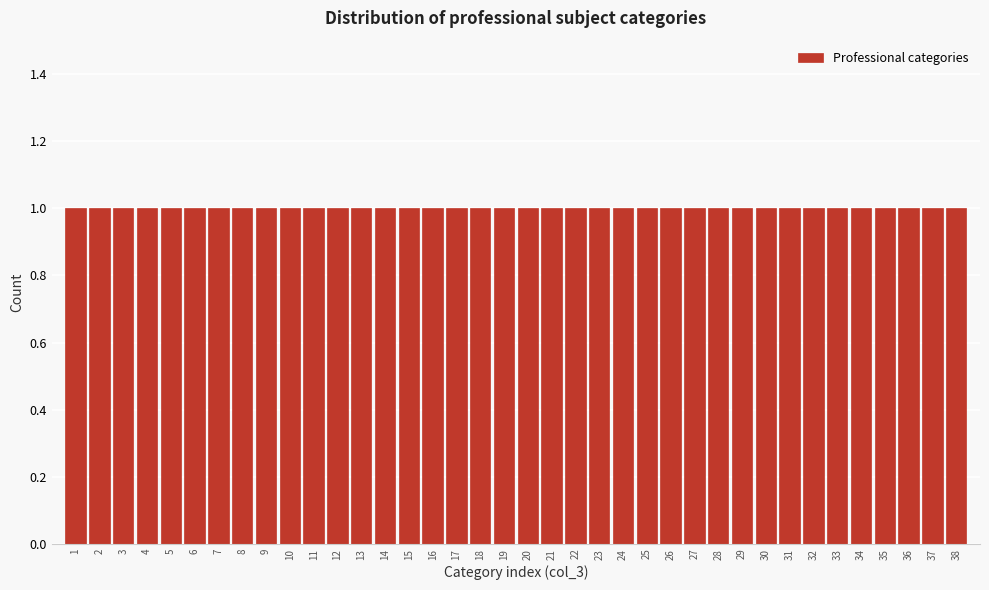

Reading left to right, list every bar in this chart as the range it spans on the x-axis followed by its height. The values are not printed on the chart, so give them approximately, as read against the axis.

0.5 to 1.5: 1
1.5 to 2.5: 1
2.5 to 3.5: 1
3.5 to 4.5: 1
4.5 to 5.5: 1
5.5 to 6.5: 1
6.5 to 7.5: 1
7.5 to 8.5: 1
8.5 to 9.5: 1
9.5 to 10.5: 1
10.5 to 11.5: 1
11.5 to 12.5: 1
12.5 to 13.5: 1
13.5 to 14.5: 1
14.5 to 15.5: 1
15.5 to 16.5: 1
16.5 to 17.5: 1
17.5 to 18.5: 1
18.5 to 19.5: 1
19.5 to 20.5: 1
20.5 to 21.5: 1
21.5 to 22.5: 1
22.5 to 23.5: 1
23.5 to 24.5: 1
24.5 to 25.5: 1
25.5 to 26.5: 1
26.5 to 27.5: 1
27.5 to 28.5: 1
28.5 to 29.5: 1
29.5 to 30.5: 1
30.5 to 31.5: 1
31.5 to 32.5: 1
32.5 to 33.5: 1
33.5 to 34.5: 1
34.5 to 35.5: 1
35.5 to 36.5: 1
36.5 to 37.5: 1
37.5 to 38.5: 1